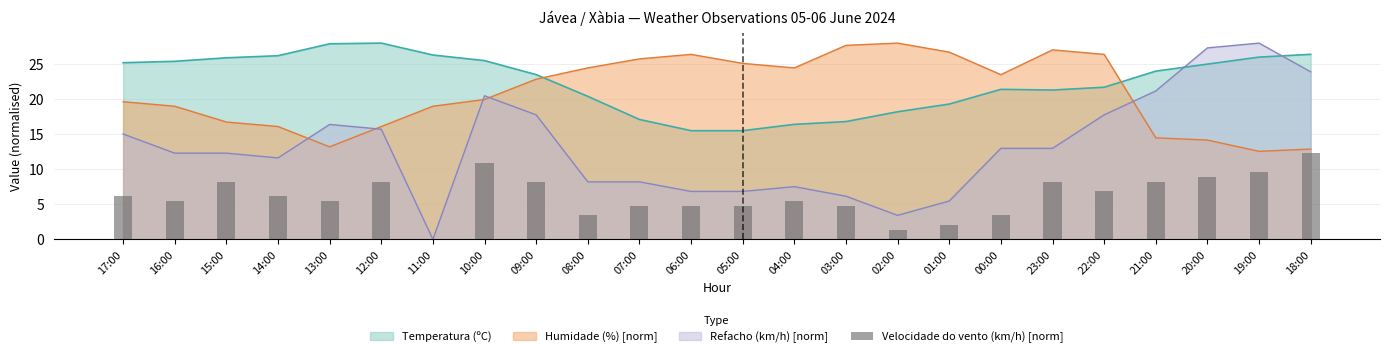

The value at 07:00 is 4.8. True or false?

True